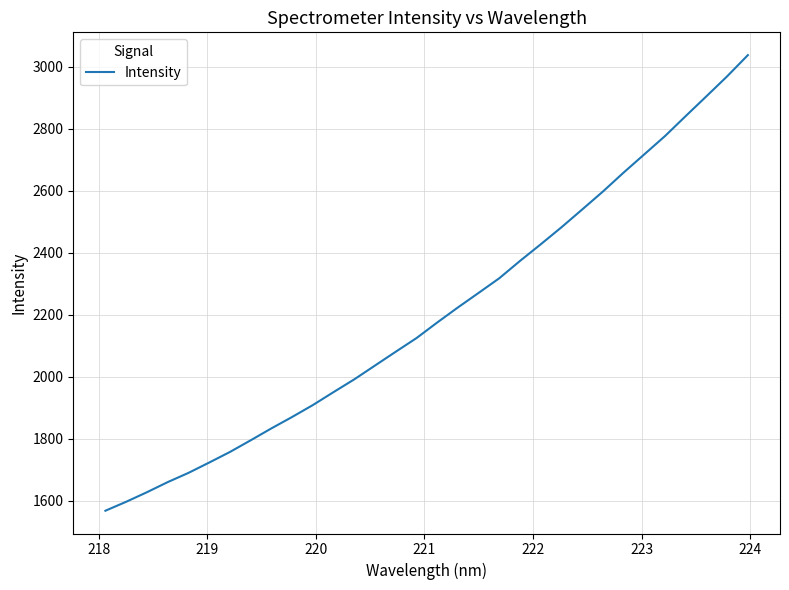

What is the difference between the maximum and minimum values?

1469.6